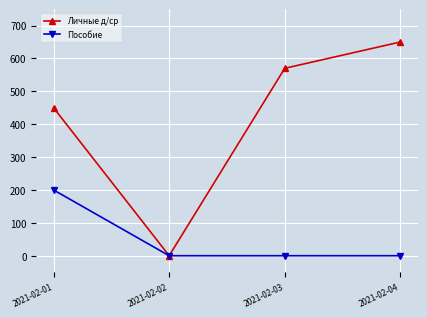

Reading left to right, transcribe all the data shown in this chart.

Личные д/ср: 2021-02-01=450	2021-02-02=0	2021-02-03=570	2021-02-04=650
Пособие: 2021-02-01=200	2021-02-02=0	2021-02-03=0	2021-02-04=0